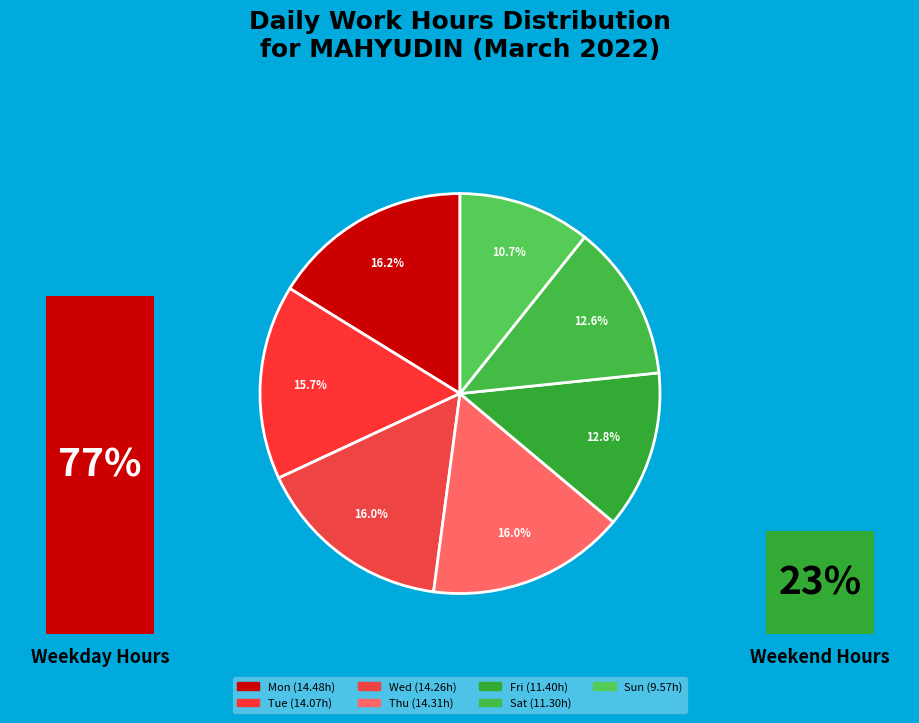

To the nearest percent, what is the average slice percentage?

14%